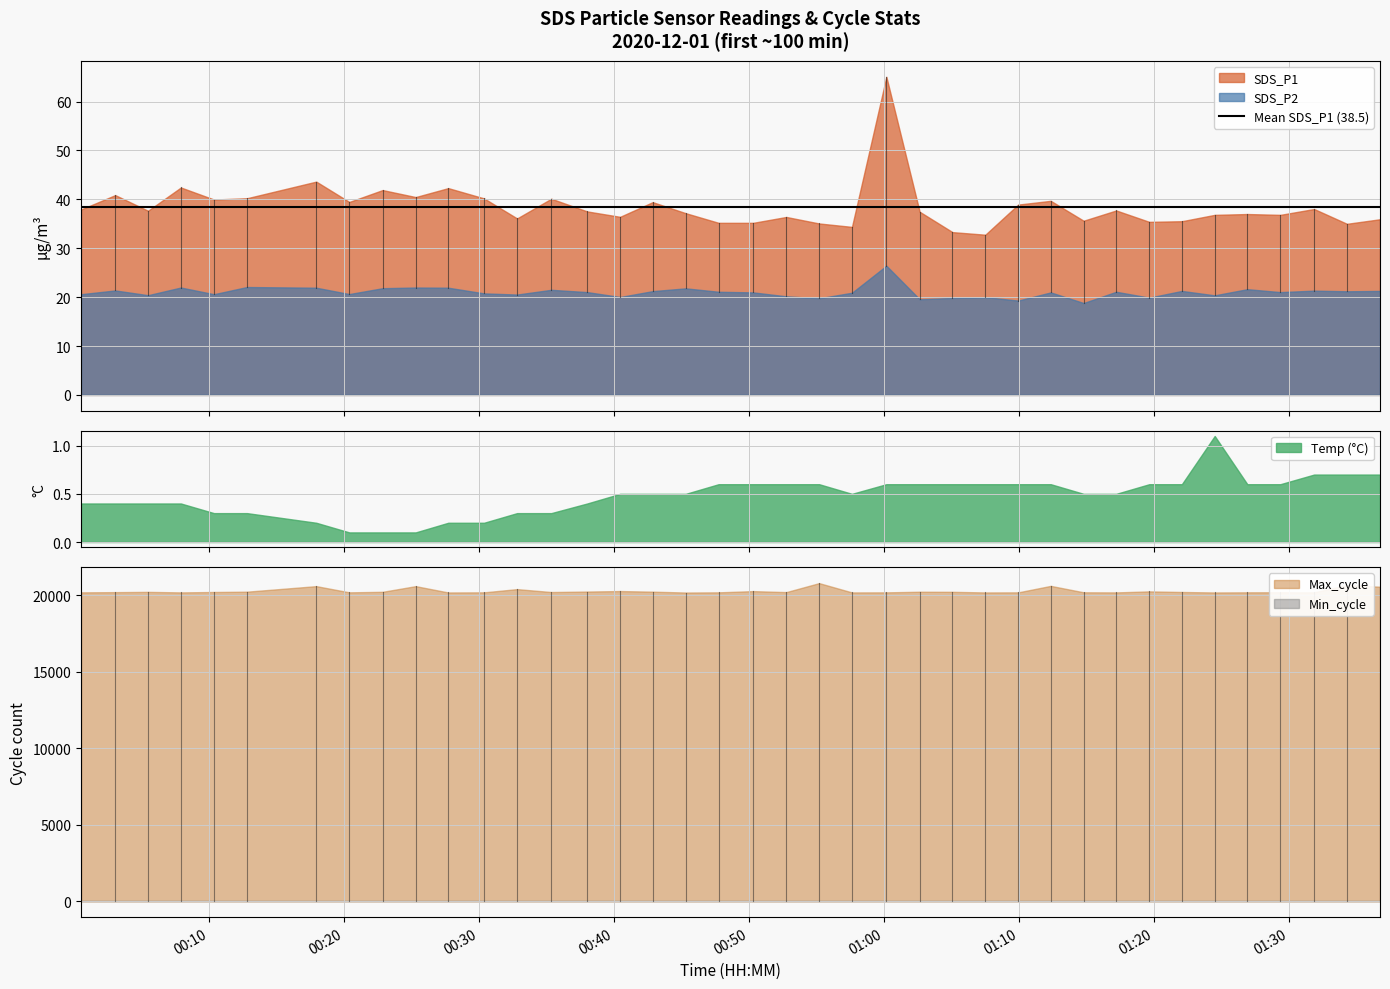

List the labels in order of SDS_P1 value, largest first.

01:00, 00:17, 00:07, 00:27, 00:22, 00:03, 00:25, 00:12, 00:30, 00:35, 00:10, 01:12, 00:20, 00:42, 01:09, 01:31, 00:00, 01:17, 00:05, 00:38, 01:02, 00:45, 01:26, 01:24, 01:29, 00:40, 00:52, 00:32, 01:36, 01:14, 01:22, 01:19, 00:47, 00:50, 00:55, 01:34, 00:57, 01:05, 01:07